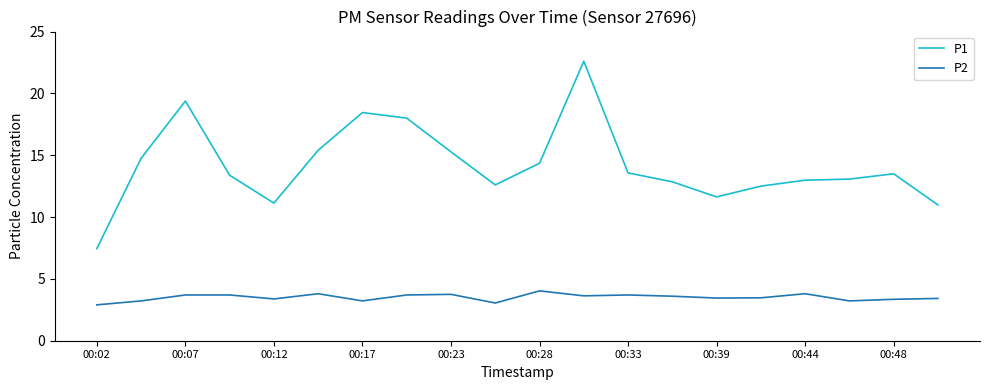

Which series has the largest total across all categories?

P1